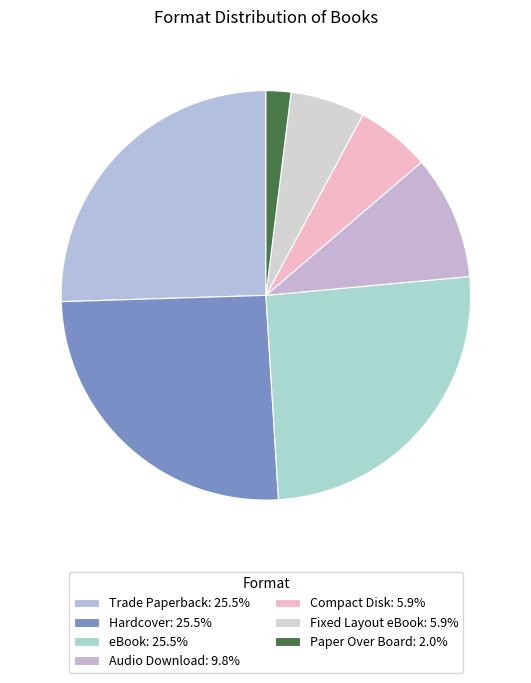

True or false: Audio Download accounts for 10% of the total.

True